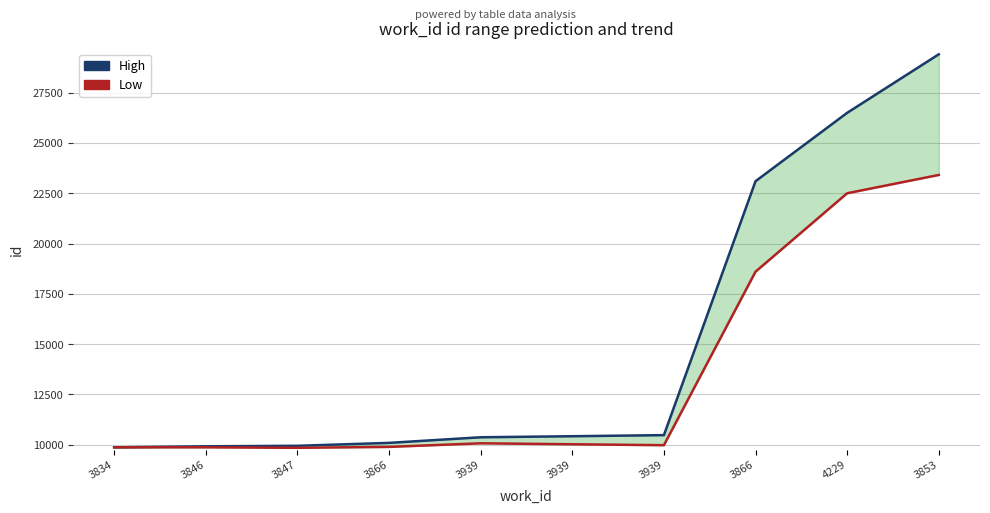

List the series in order of their overall mean, highest first.

High, Low